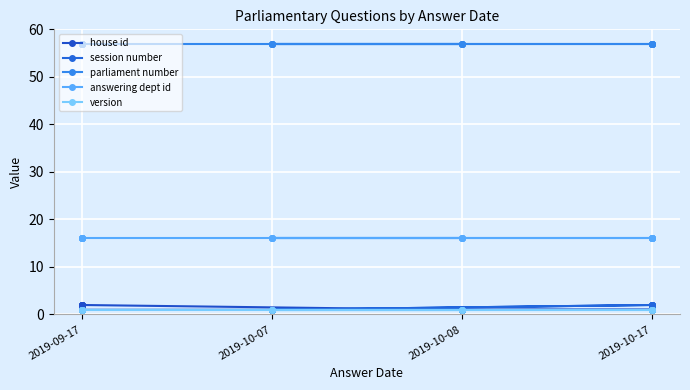

What is the average value of the version series?

1